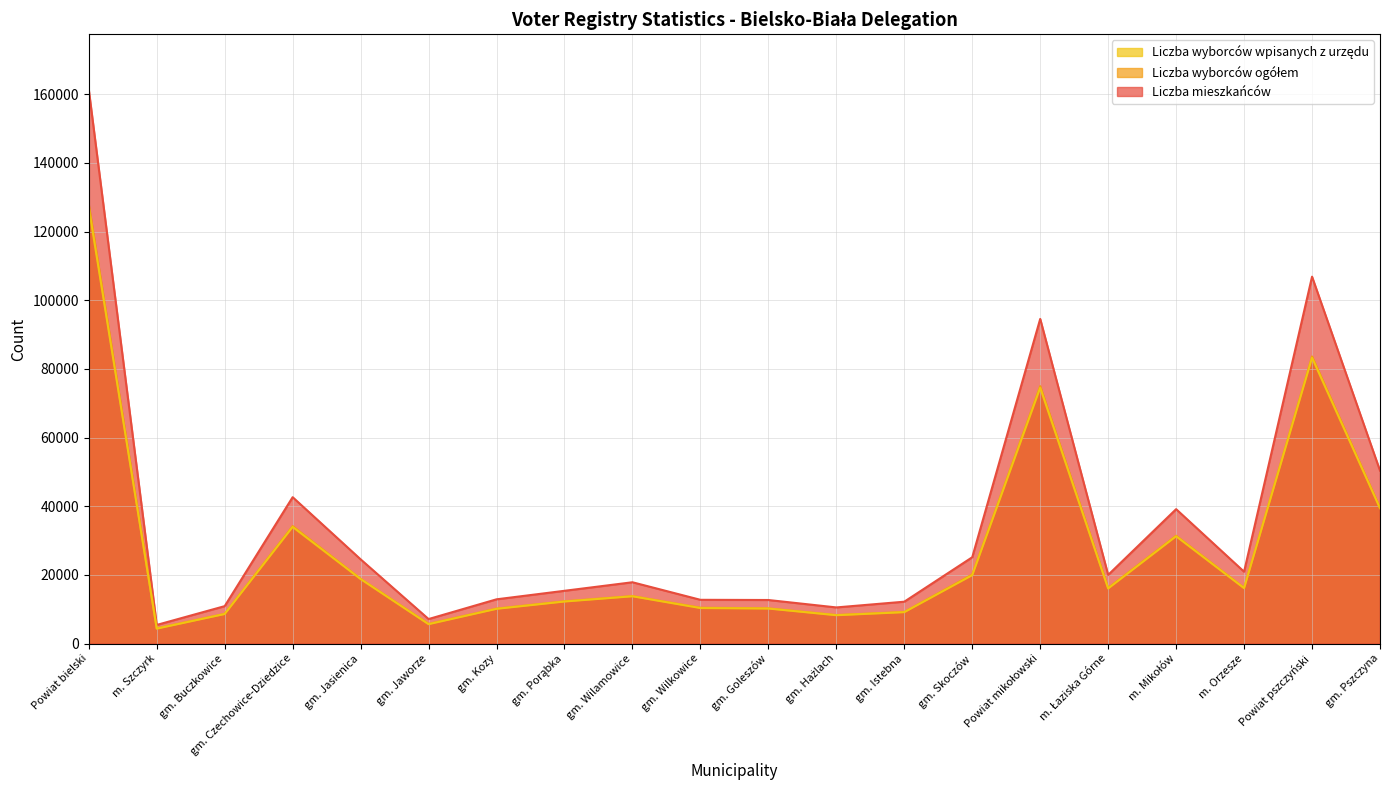

How many lines are shown in the chart?

3